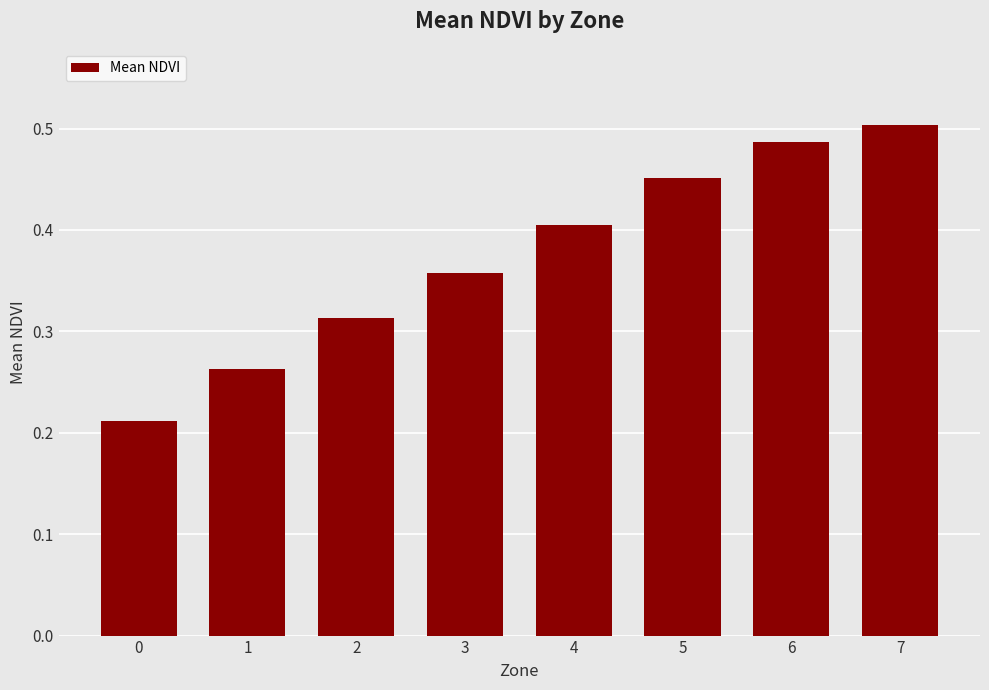

What is the sum of the values at 5 and 2?

0.8